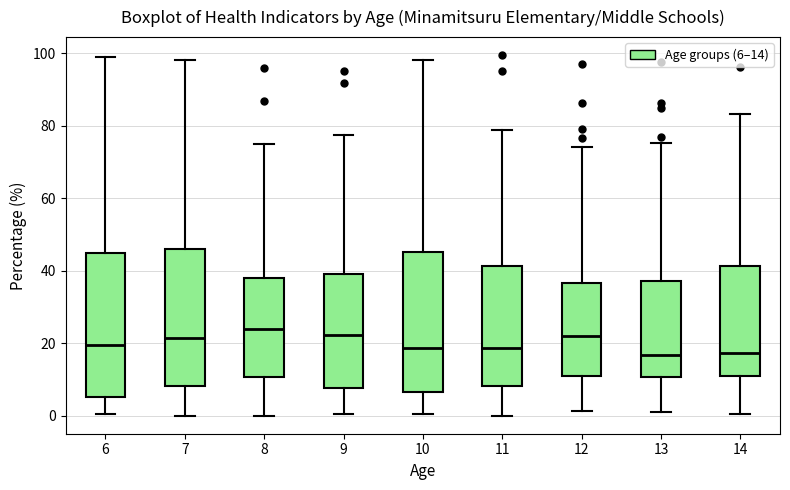

Where does the upper whisker of the box at x = 8 end on the y-axis? The values are not printed on the chart, so give them approximately, as read against the axis.

76